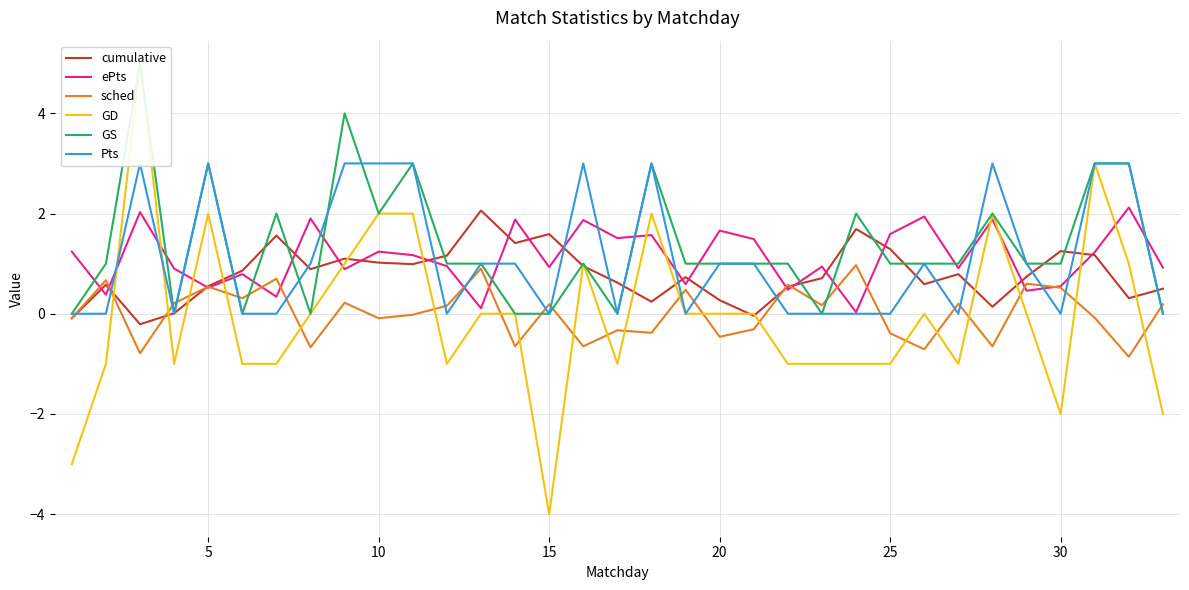

How many times do cumulative and GD cross each other?

16